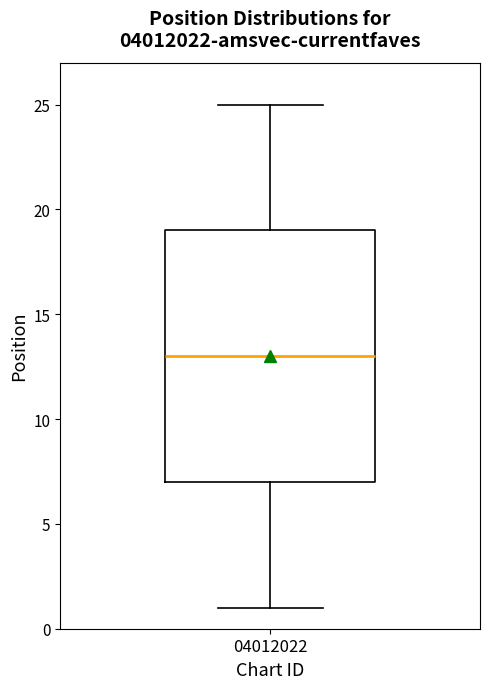

Transcribe this box plot: give where the median line is, the range the box spans, and where the two whiskers end, as read against the y-axis. The values are not printed on the chart, so give them approximately, as read against the axis.

median 13, box 7 to 19, whiskers 1 to 25